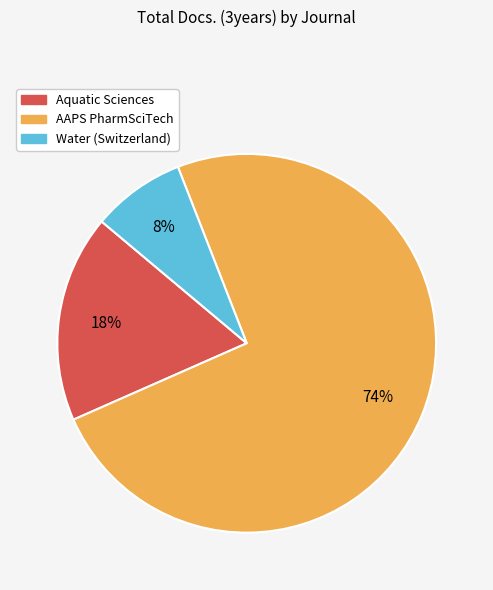

True or false: Aquatic Sciences accounts for 18% of the total.

True